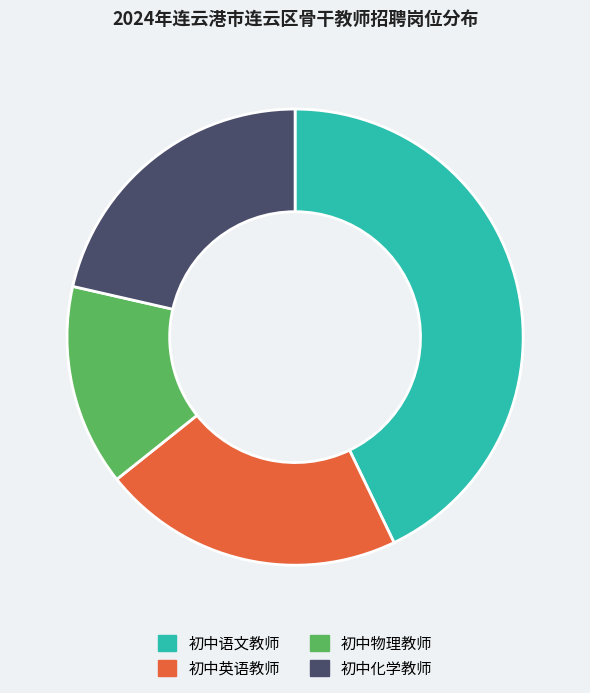

Is it true that 初中英语教师 is 15% of the pie?

False